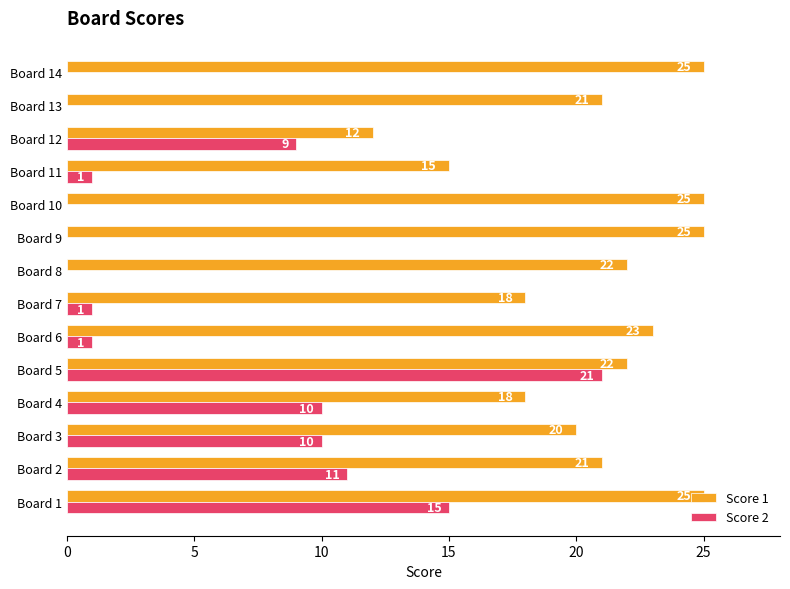

The Score 1 series shows 13 at Board 10. True or false?

False